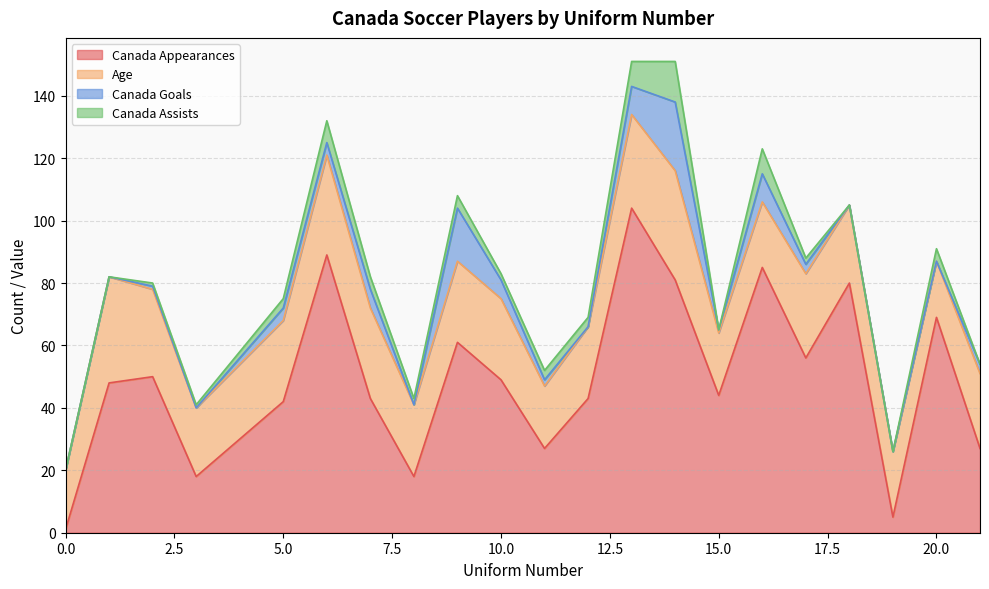

What is the greatest value displayed?

104